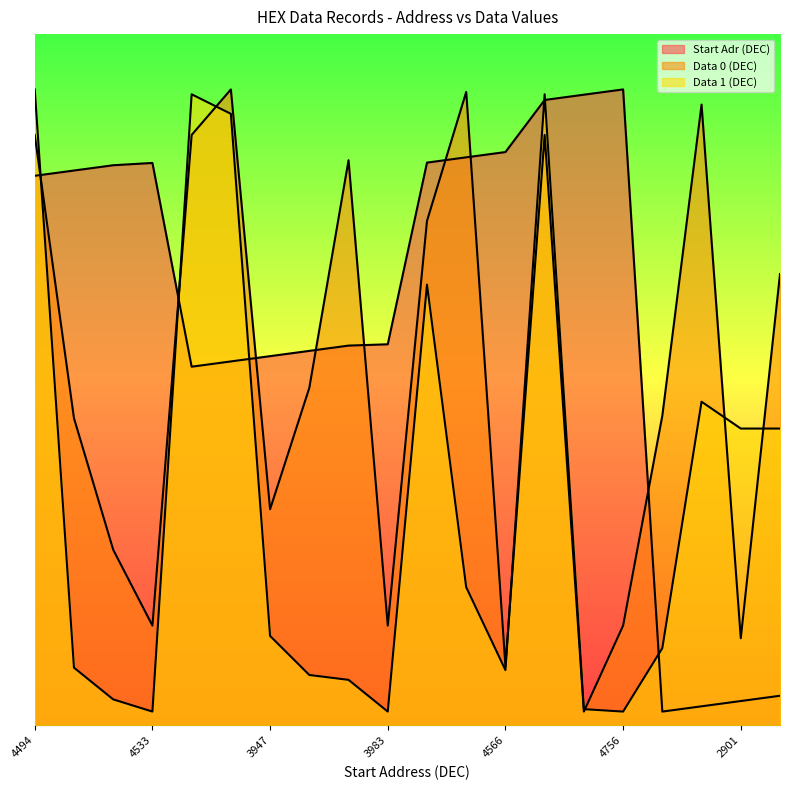

True or false: Data 1 (DEC) has more than 0 interior local peaks.

True